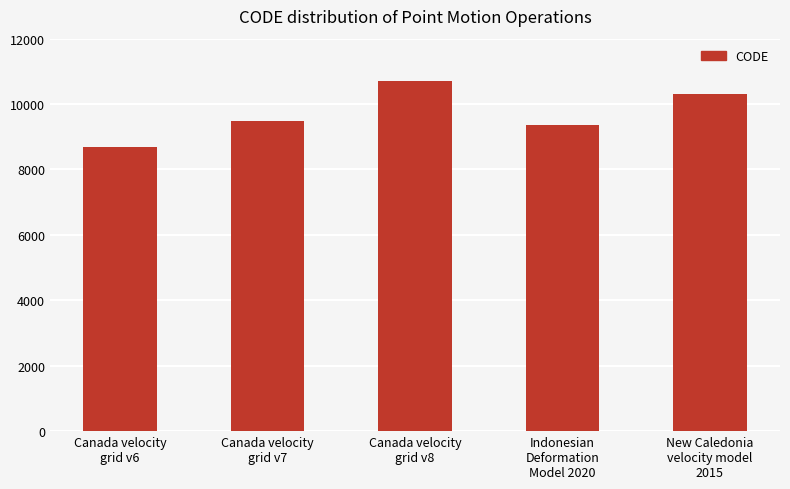

What is the value of the 4th bar from the left?

9375